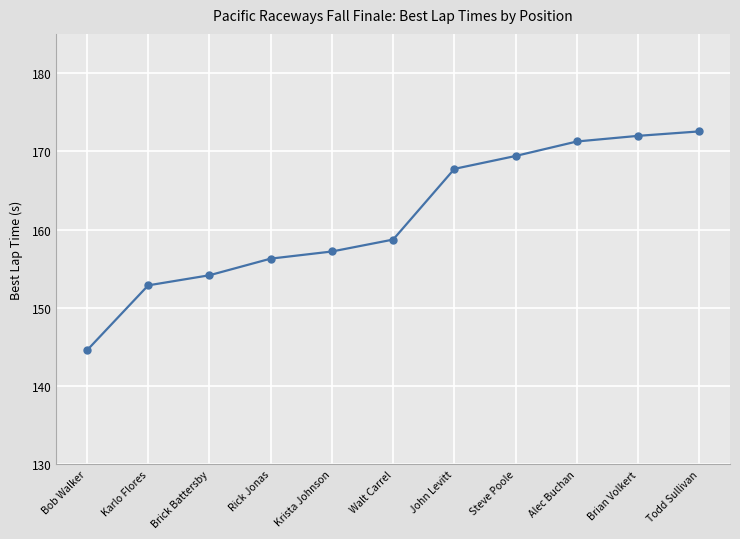

Reading left to right, what are all the values shown in this chart?

Bob Walker=144.6	Karlo Flores=152.9	Brick Battersby=154.2	Rick Jonas=156.3	Krista Johnson=157.2	Walt Carrel=158.7	John Levitt=167.8	Steve Poole=169.4	Alec Buchan=171.3	Brian Volkert=172.0	Todd Sullivan=172.5